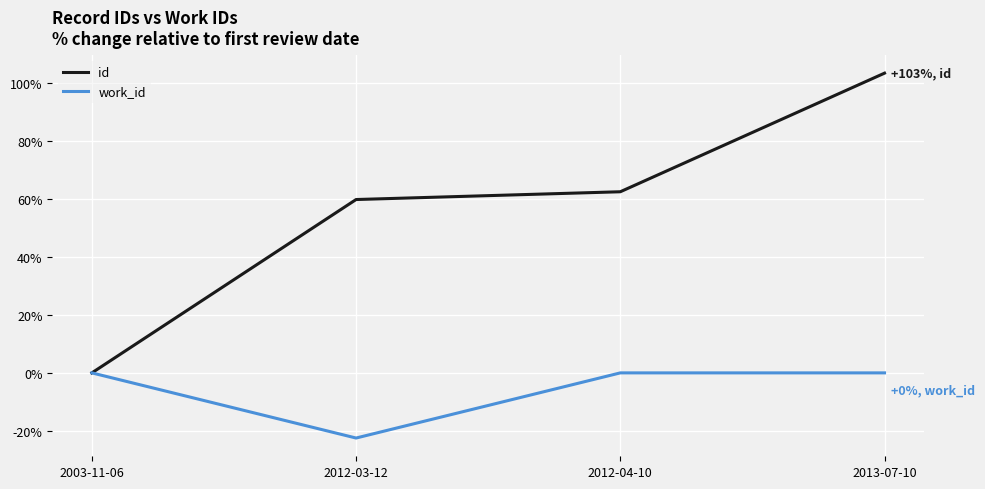

The id series shows 55.5 at 2013-07-10. True or false?

False